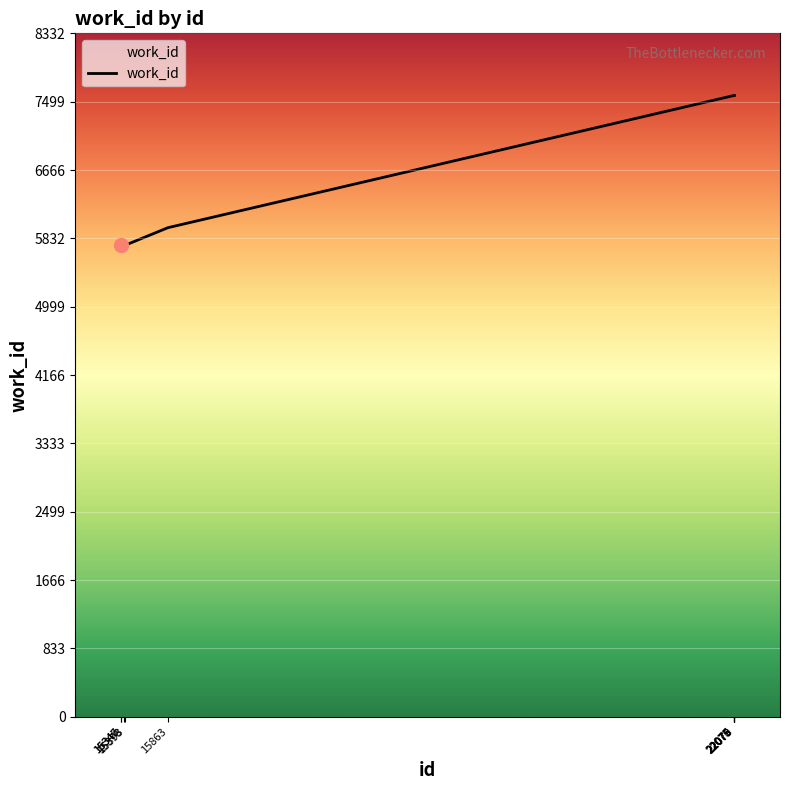

What is the maximum value shown in the chart?

7575